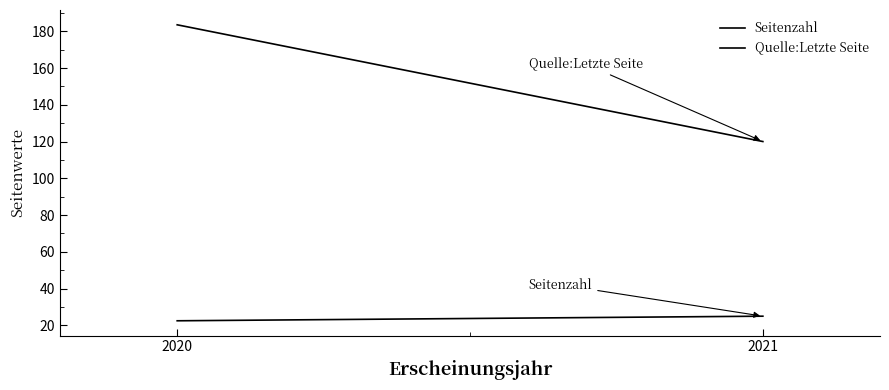

What is the difference between the highest and lowest values at 2020?

161.0